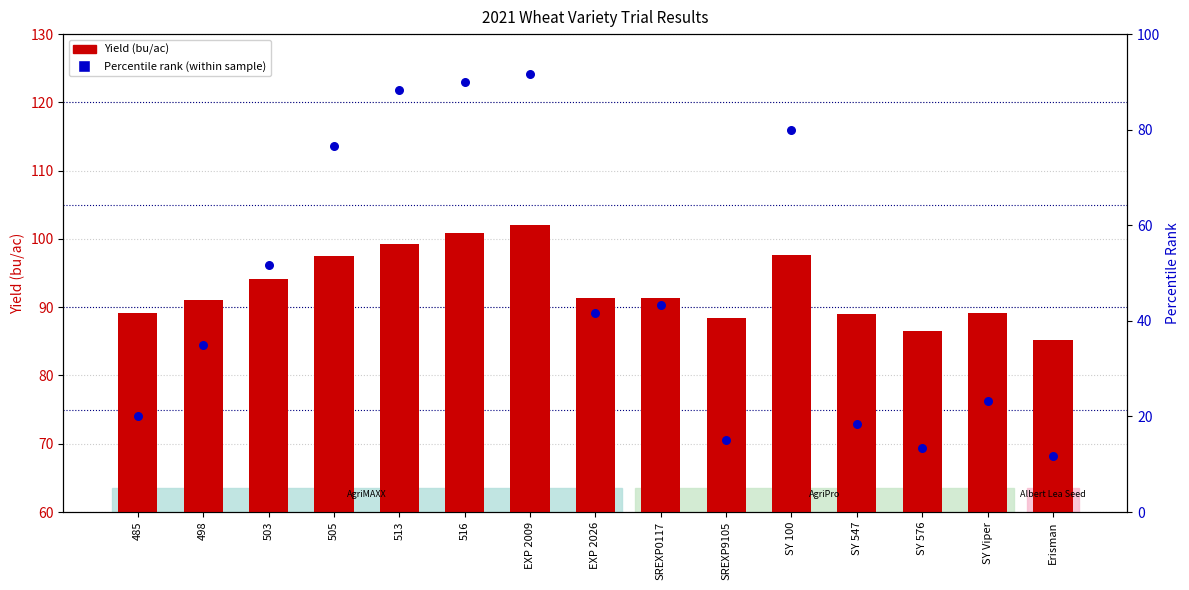

Which series reaches the minimum Y coordinate?

Rank (percentile)